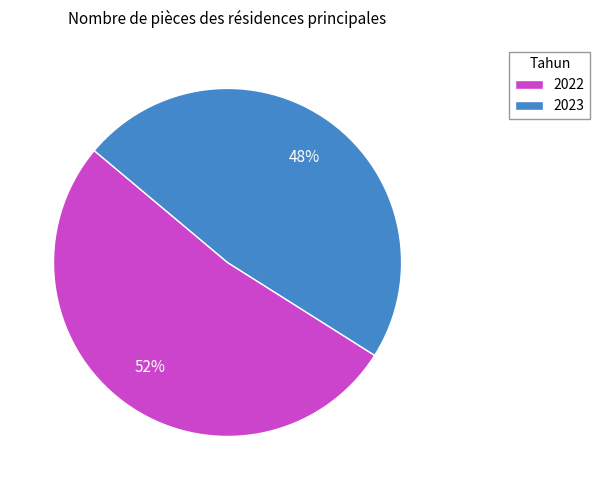

To the nearest percent, what is the difference between the 2022 and 2023 slice percentages?

4%